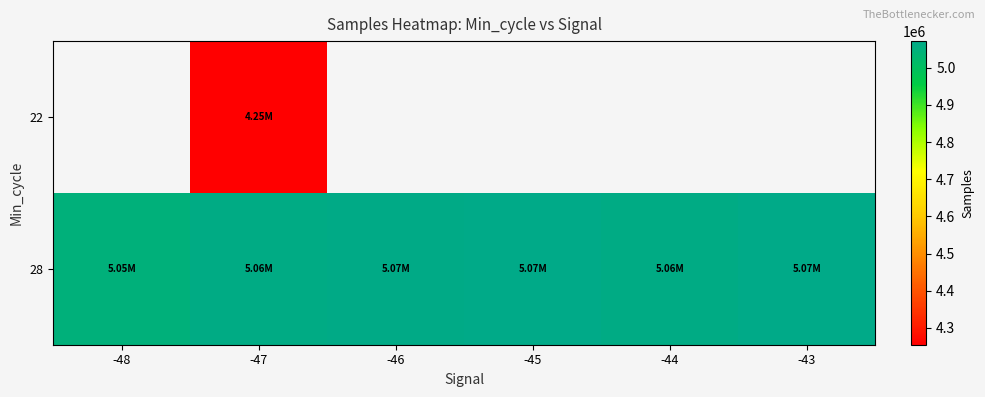

How many distinct data groups are displayed?

2